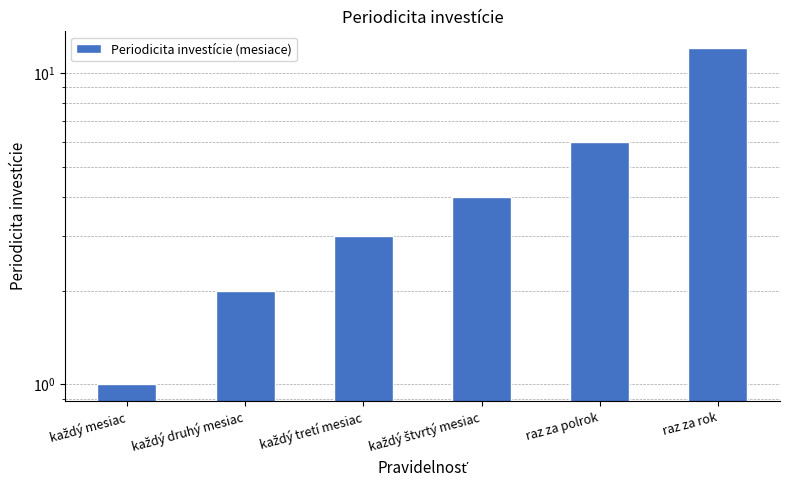

Reading left to right, extract all data points from this chart.

každý mesiac=1	každý druhý mesiac=2	každý tretí mesiac=3	každý štvrtý mesiac=4	raz za polrok=6	raz za rok=12